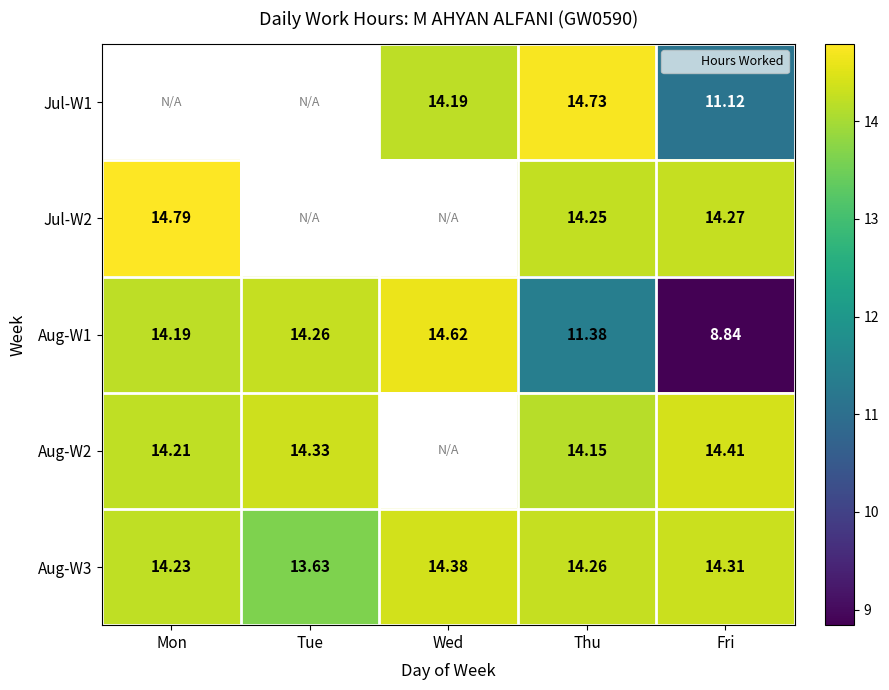

What is the sum of the Jul-W1 values at Wed and Fri?

25.3